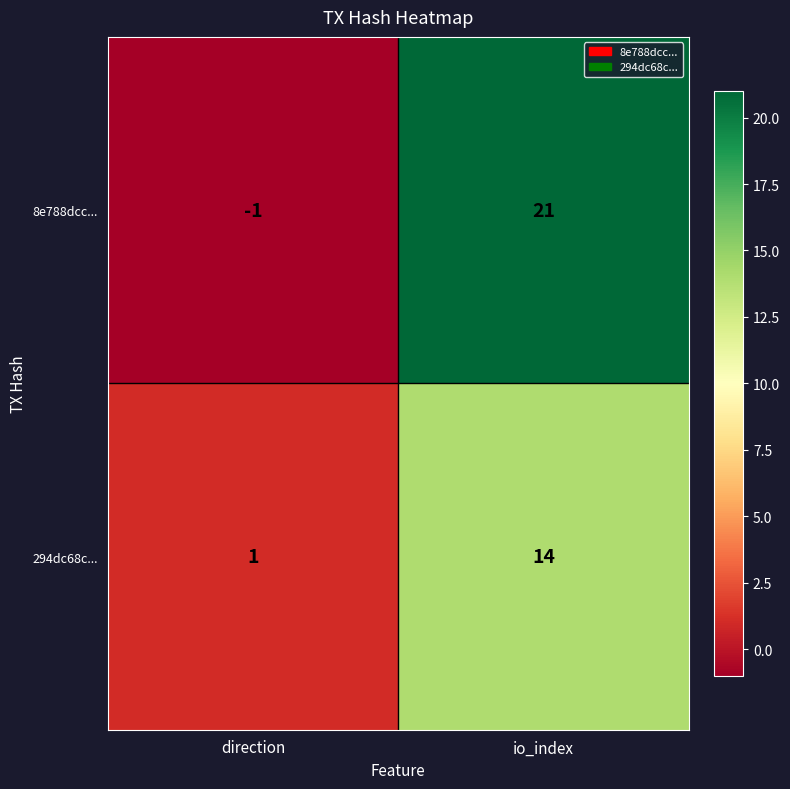

Which series has the largest total across all categories?

8e788dcc...